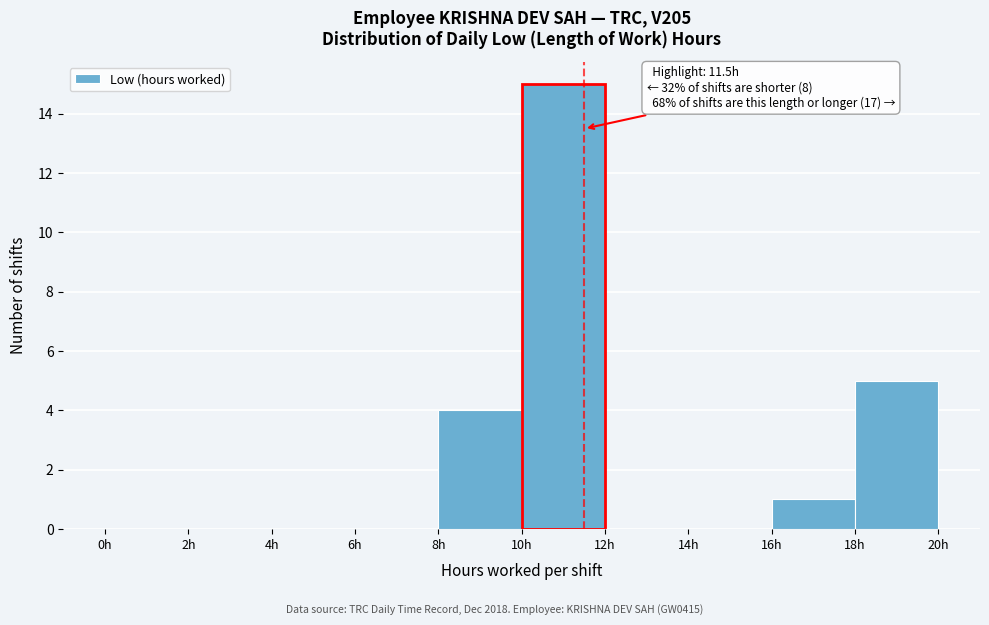

Which range on the x-axis has the tallest bar?

10 to 12